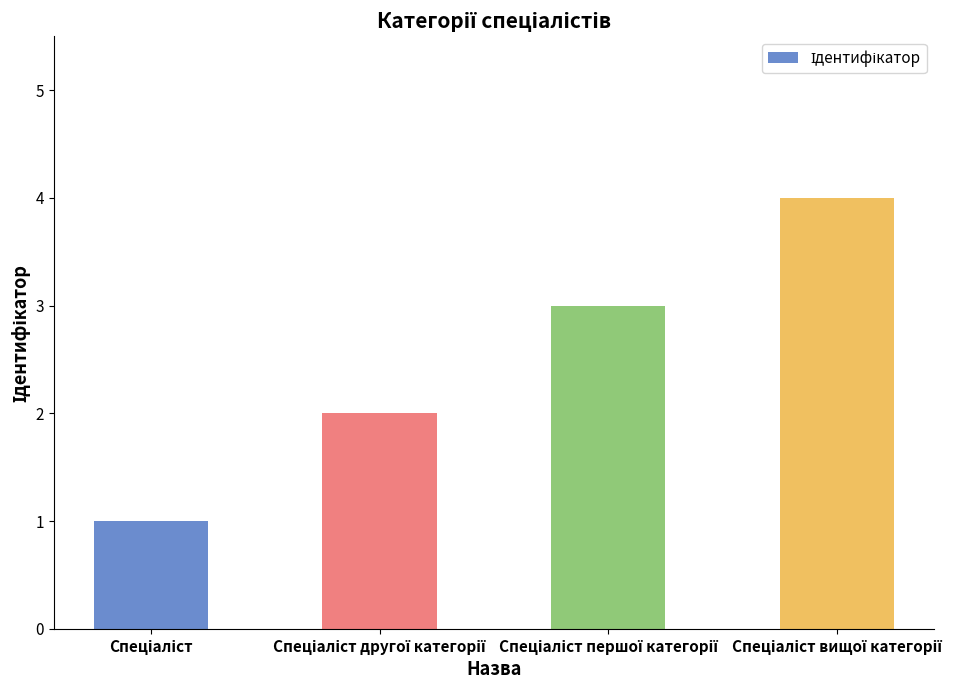

What is the maximum value shown in the chart?

4